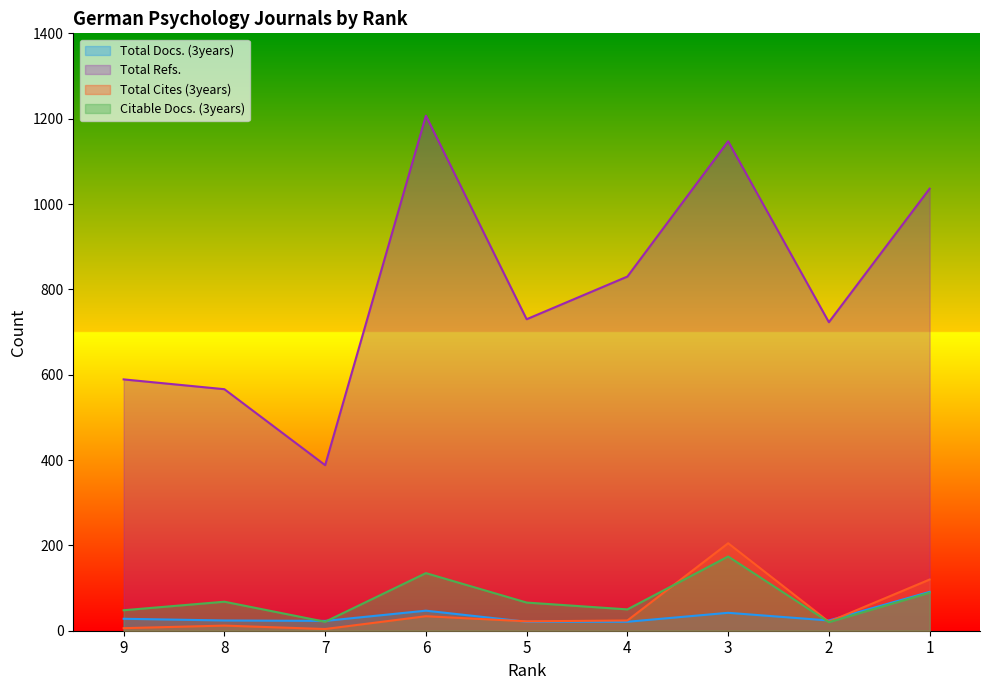

What is the value of the Total Docs. (3years) point at the 1st from the left?

28